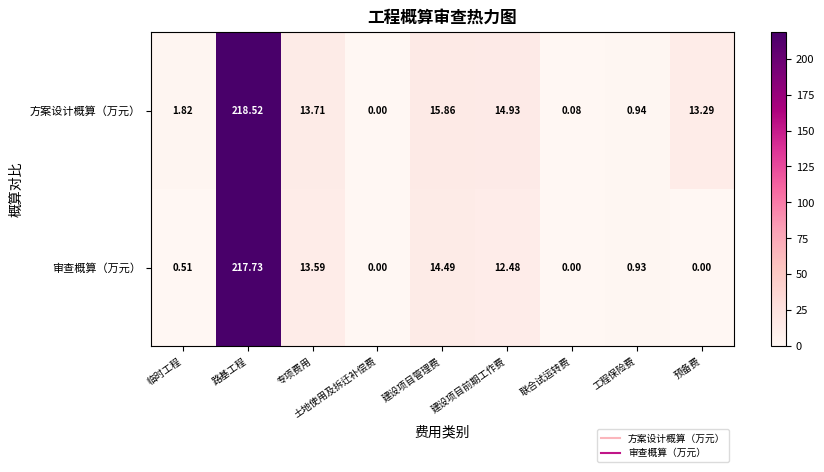

At which label does 方案设计概算（万元） reach its minimum?

土地使用及拆迁补偿费